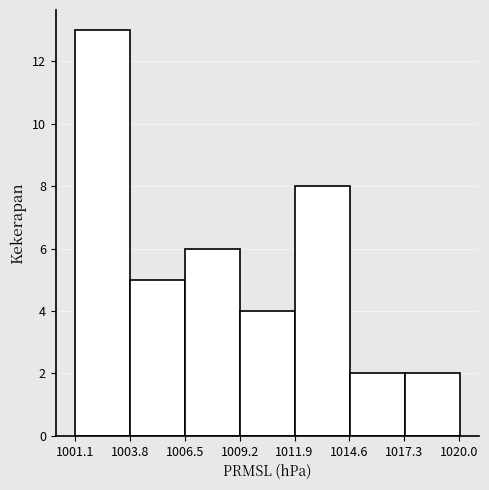

Reading left to right, transcribe this chart: for each bar, give the range it covers on the x-axis and its height. Neither the bar edges nor the heights are printed on the chart, so give them approximately, as read against the axes.

1001.0 to 1004.0: 13
1004.0 to 1006.5: 5
1006.5 to 1009.0: 6
1009.0 to 1012.0: 4
1012.0 to 1014.5: 8
1014.5 to 1017.5: 2
1017.5 to 1020.0: 2